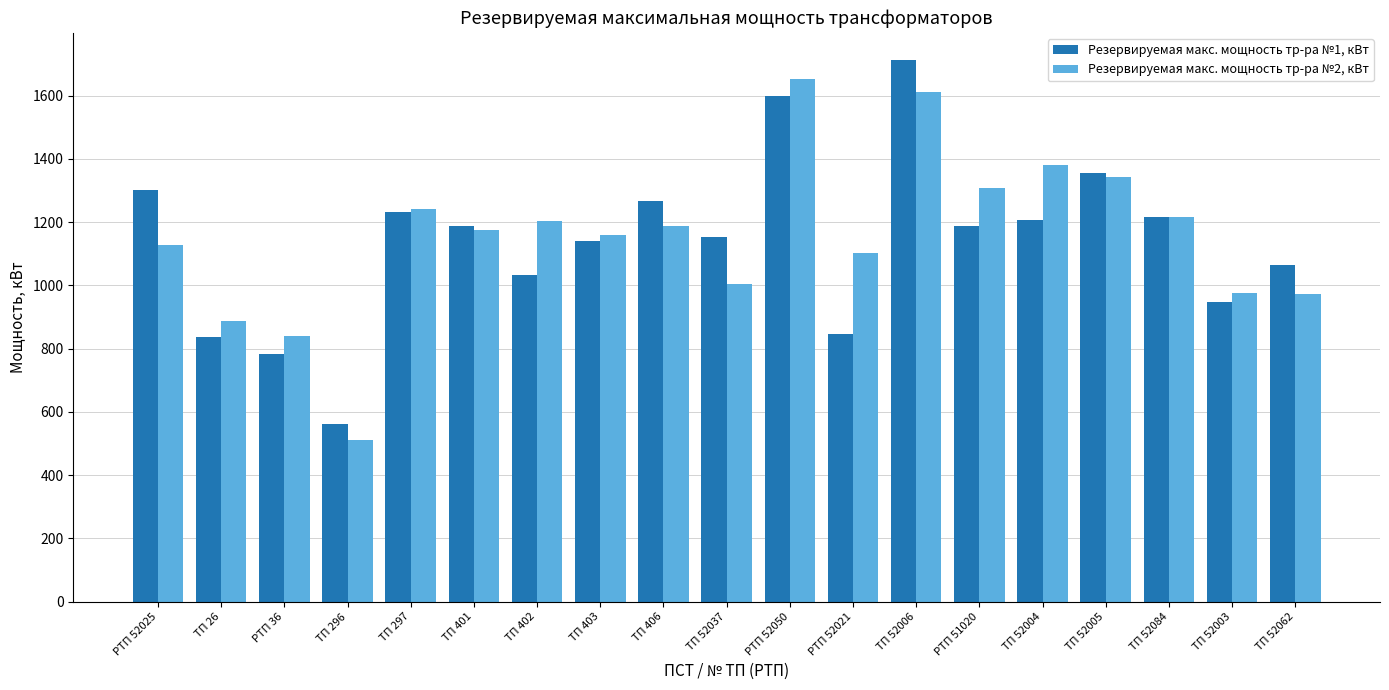

How many data points in Резервируемая макс. мощность тр-ра №1, кВт are less than 1187?

9